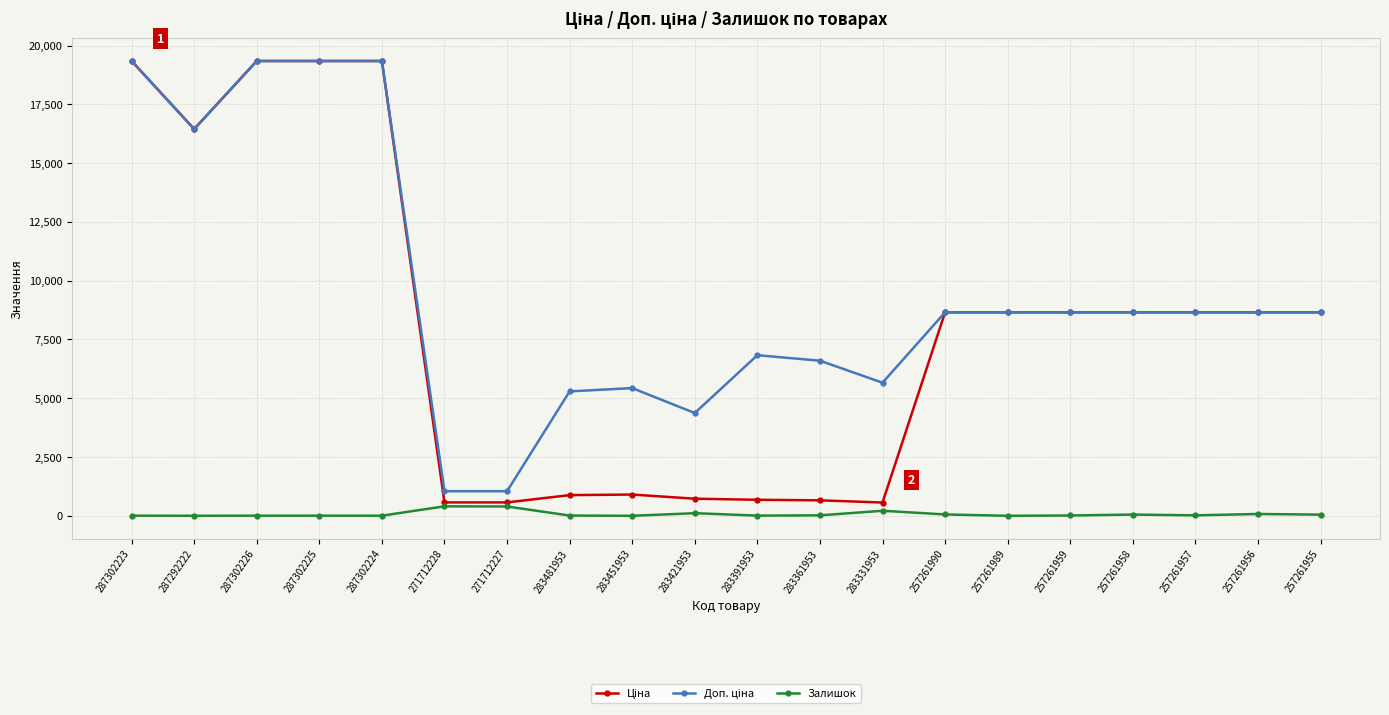

Which category has the highest value in the Ціна series?

287302223